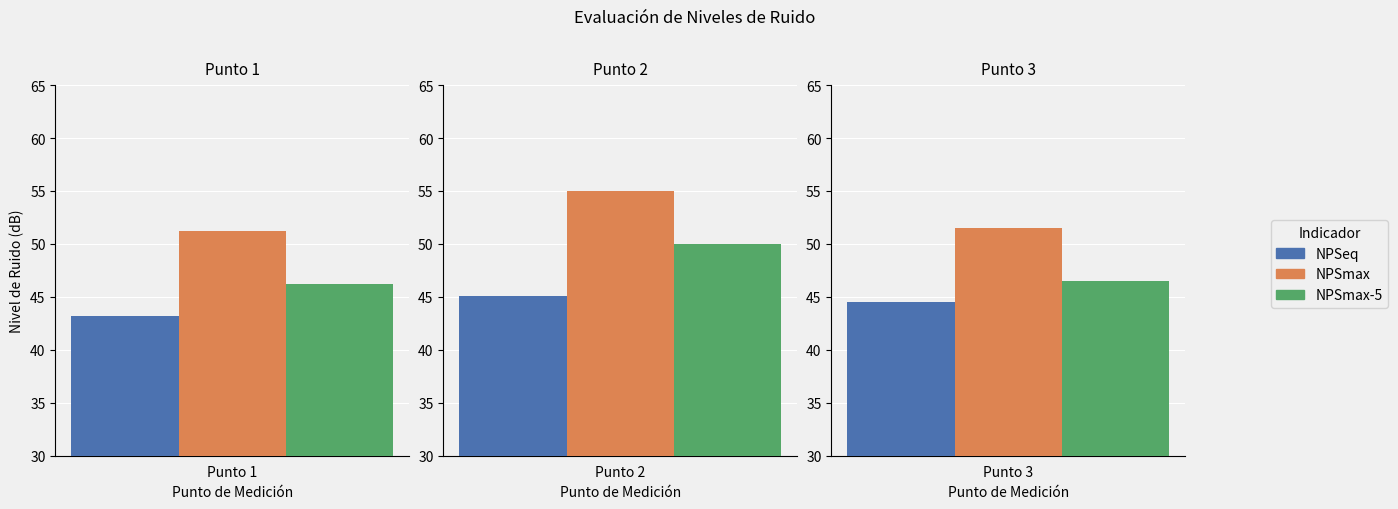

Rank the categories by NPSeq value from lowest to highest.

Punto 1, Punto 3, Punto 2